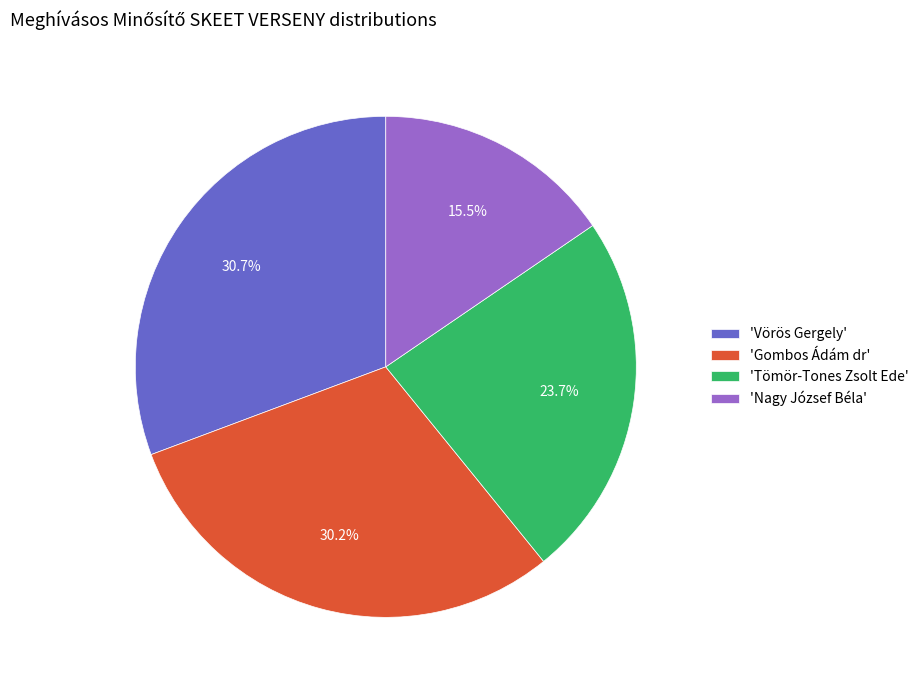

Approximately how many times larger is the value at 'Vörös Gergely' compared to 'Tömör-Tones Zsolt Ede'?

1.3